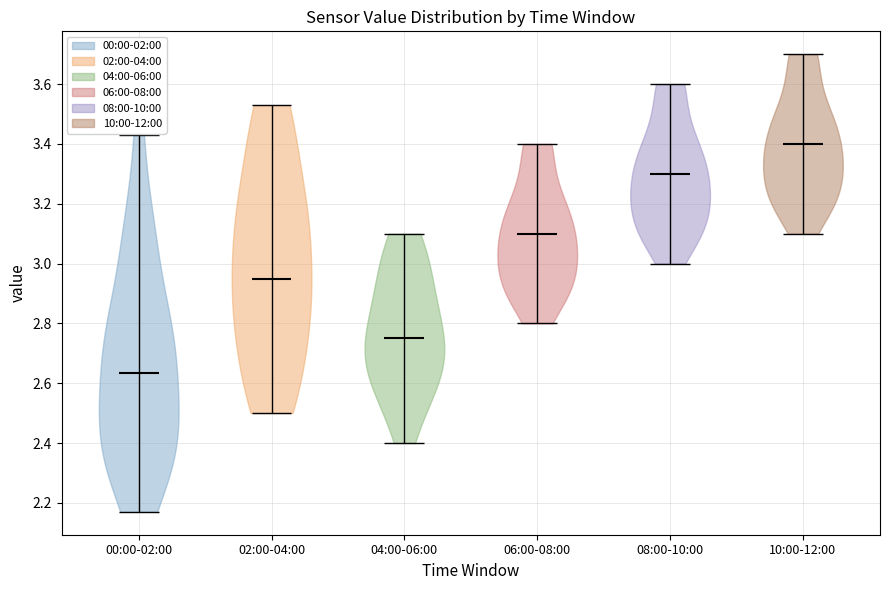

Where does the median line of the violin for 02:00-04:00 sit on the y-axis? The values are not printed on the chart, so give them approximately, as read against the axis.

2.96